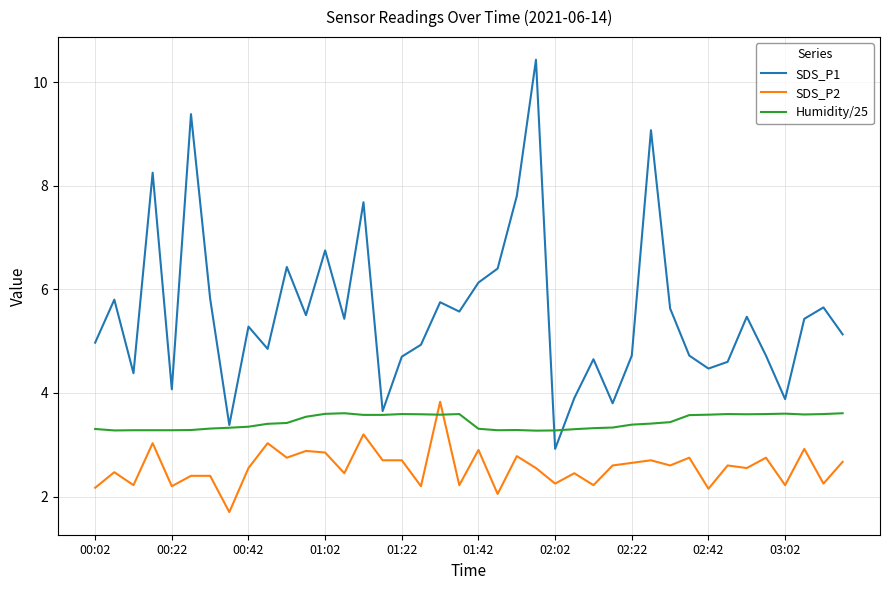

Rank the series by their average value, from highest to lowest.

SDS_P1, Humidity/25, SDS_P2